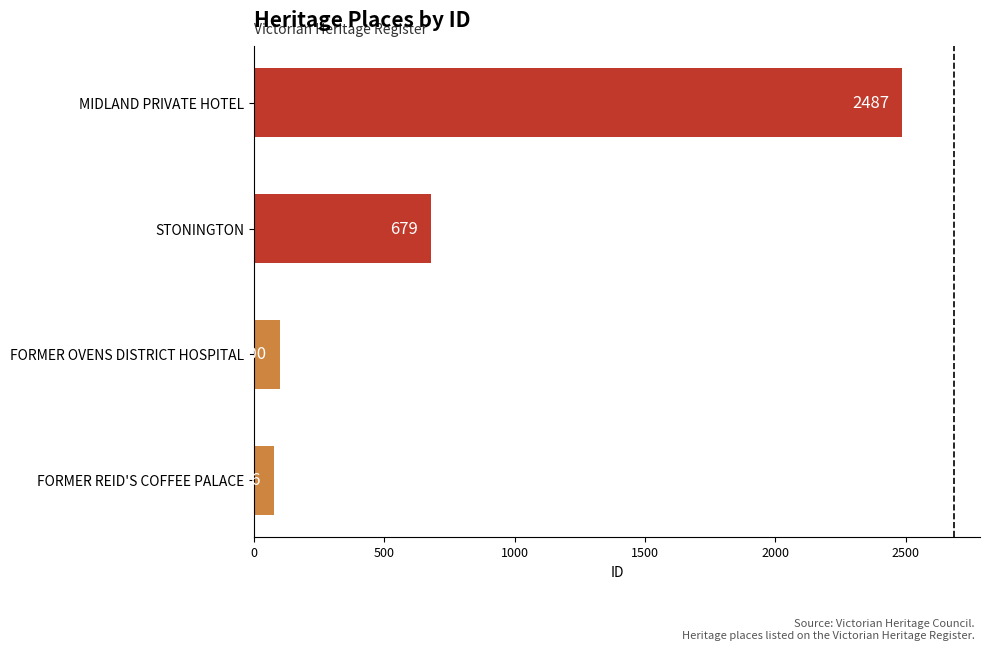

The value at MIDLAND PRIVATE HOTEL is 2487. True or false?

True